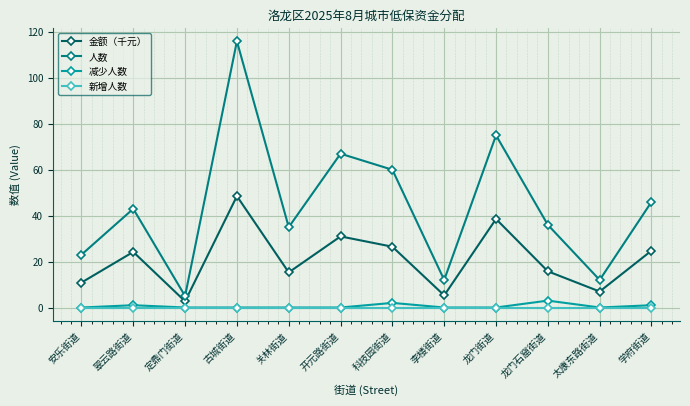

What is the difference between the 金额（千元） values at 李楼街道 and 学府街道?

19.5